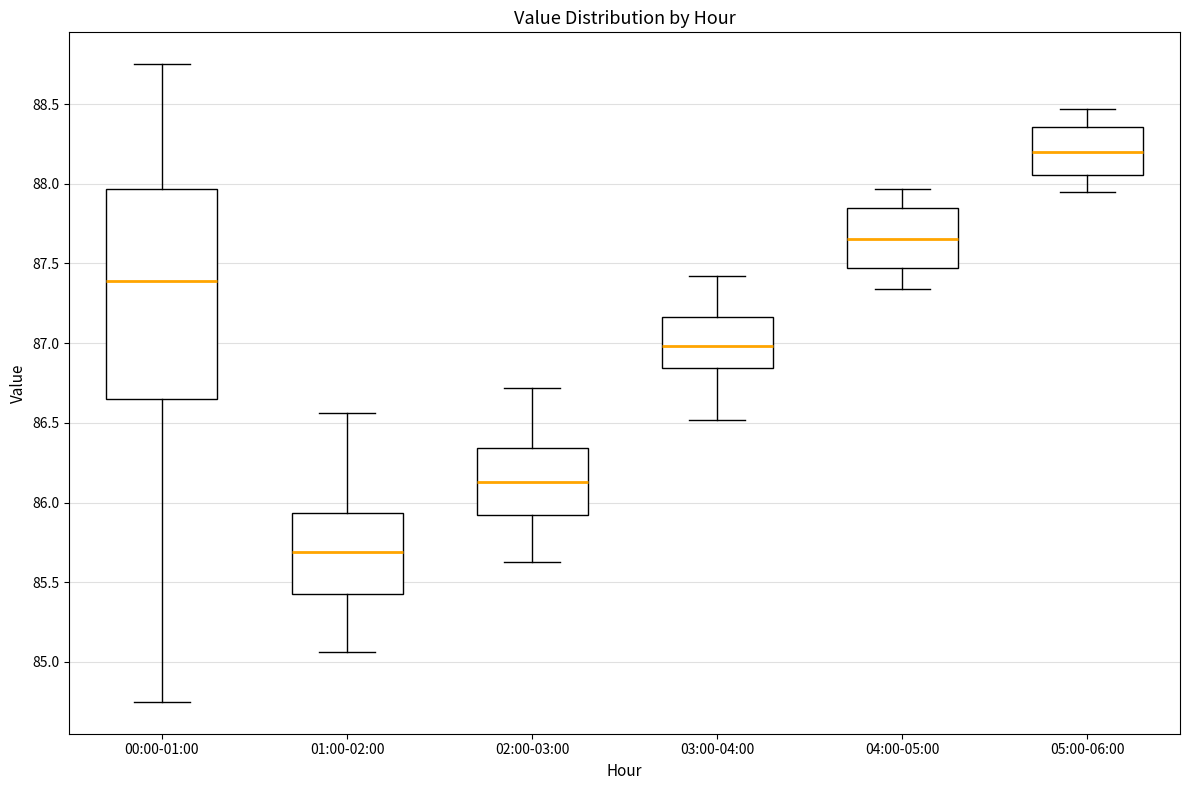

Reading left to right, read every box against the y-axis: the position of its median line, the range the box covers, and the ends of its whiskers. The values are not printed on the chart, so give them approximately, as read against the axis.

00:00-01:00: median 87.40, box 86.65 to 87.95, whiskers 84.75 to 88.75
01:00-02:00: median 85.70, box 85.45 to 85.95, whiskers 85.05 to 86.55
02:00-03:00: median 86.15, box 85.95 to 86.35, whiskers 85.65 to 86.70
03:00-04:00: median 87.00, box 86.85 to 87.15, whiskers 86.50 to 87.40
04:00-05:00: median 87.65, box 87.45 to 87.85, whiskers 87.35 to 87.95
05:00-06:00: median 88.20, box 88.05 to 88.35, whiskers 87.95 to 88.45